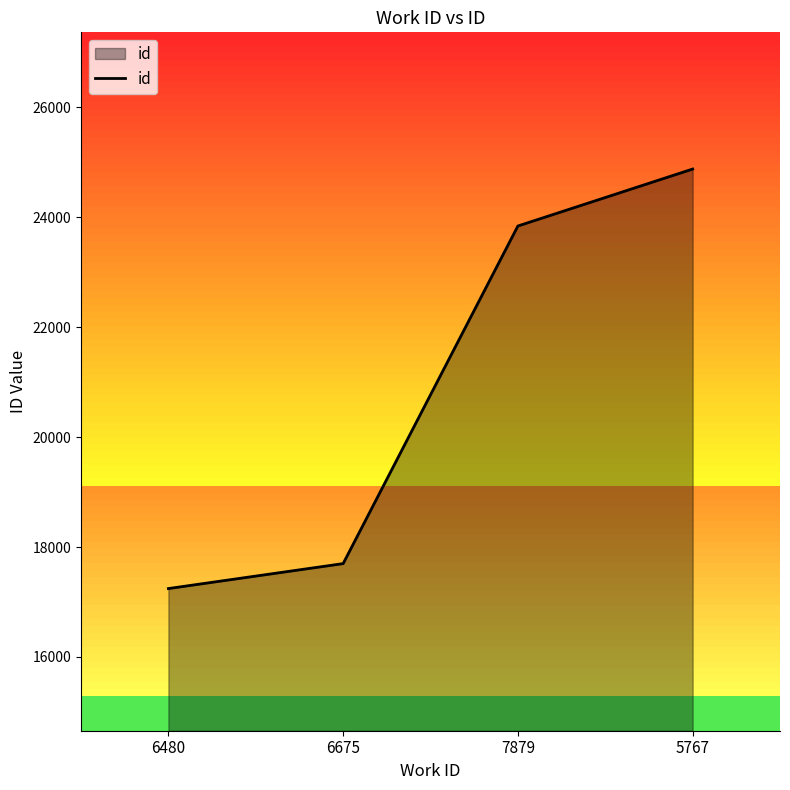

Which has a higher value, 6480 or 6675?

6675